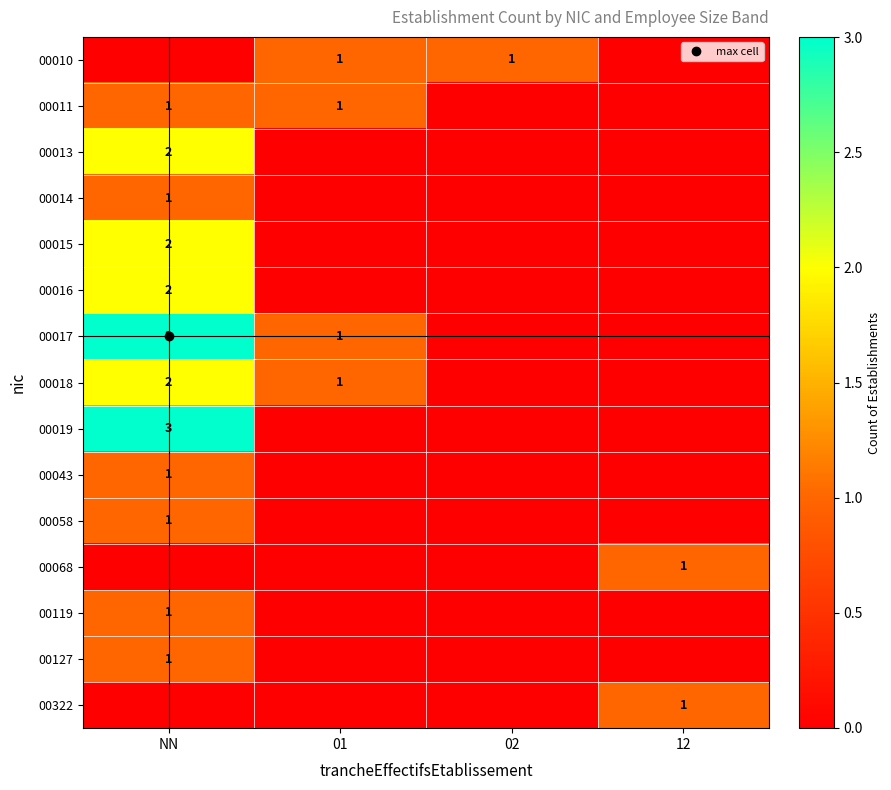

At which category does the chart reach its minimum across all series?

NN